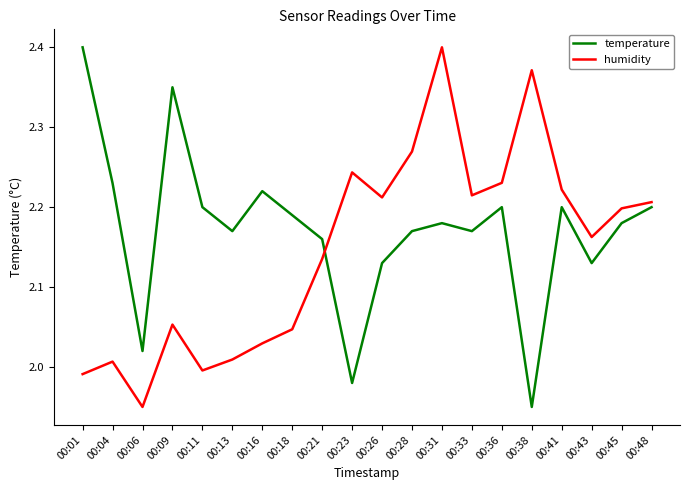

After their last crossing, which series has the higher values: humidity or temperature?

humidity